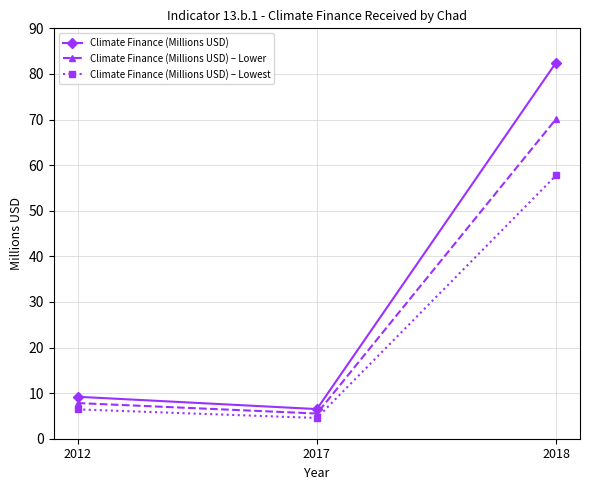

The Climate Finance (Millions USD) – Lower series shows 31.7 at 2018. True or false?

False